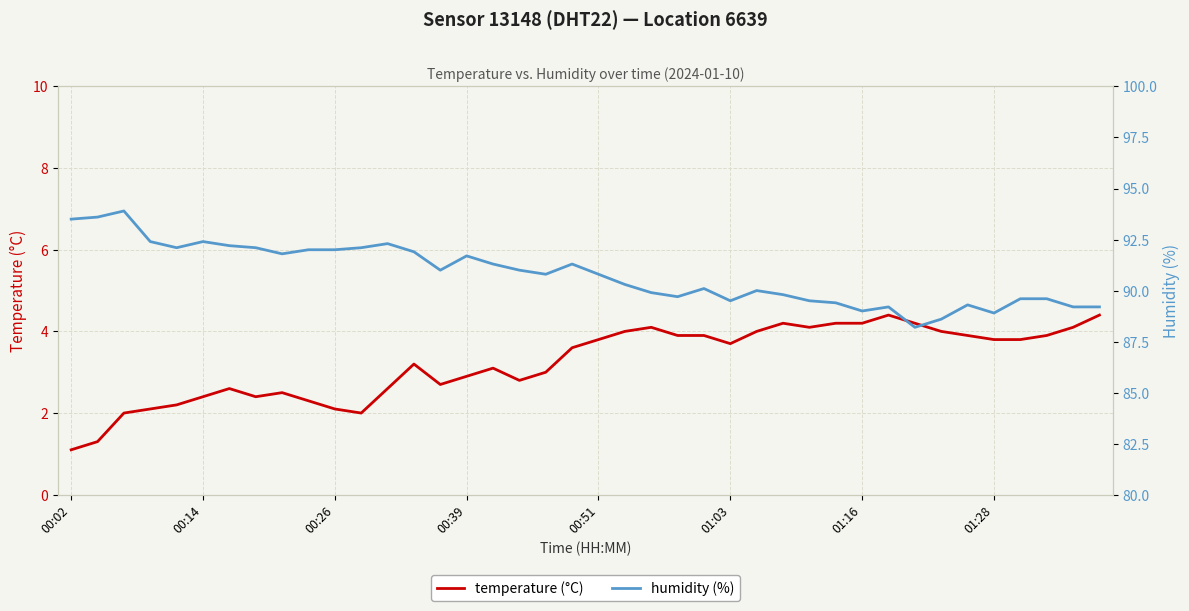

What are all the series names shown in the legend?

temperature, humidity